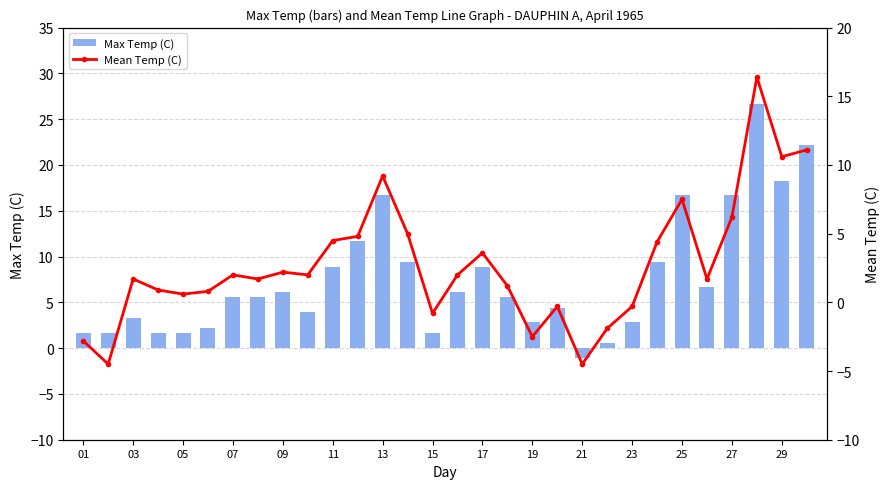

How many data points does each series have?

30